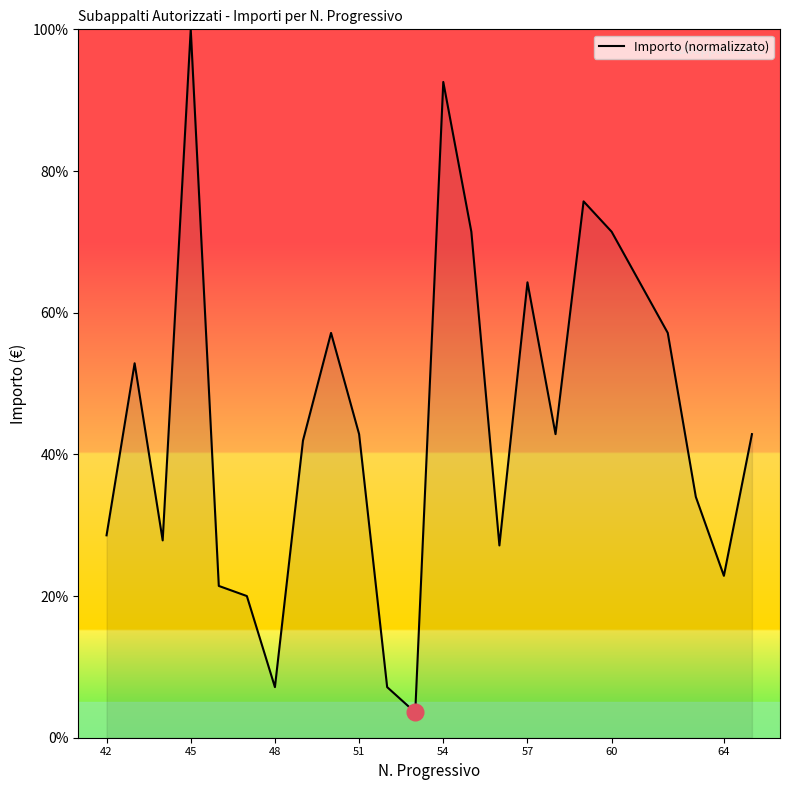

What is the maximum value shown in the chart?

100.0